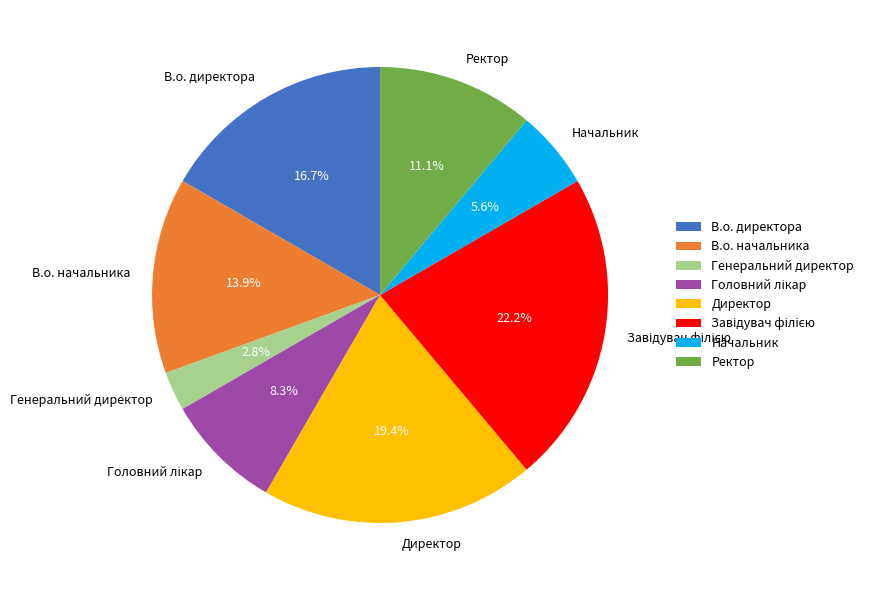

Which slice is the smallest?

Генеральний директор